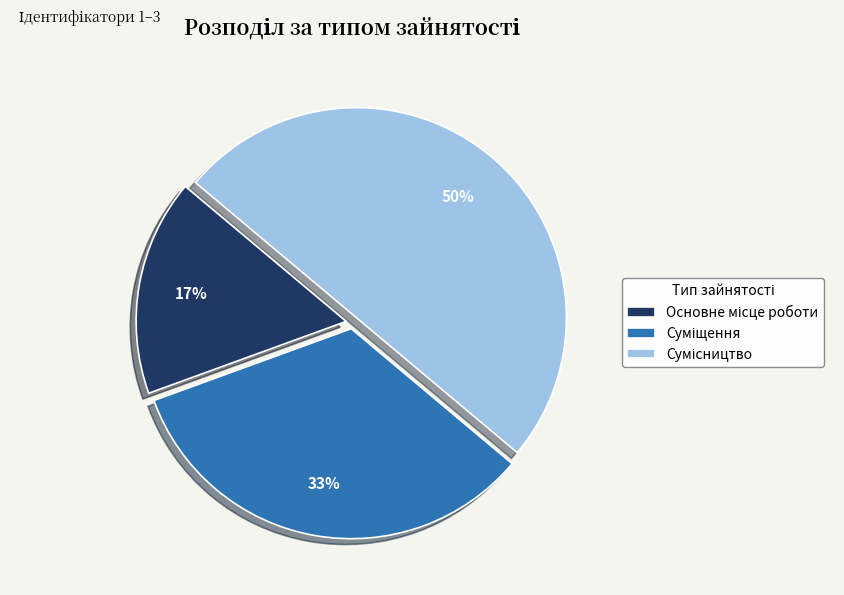

How many segments does this pie chart have?

3